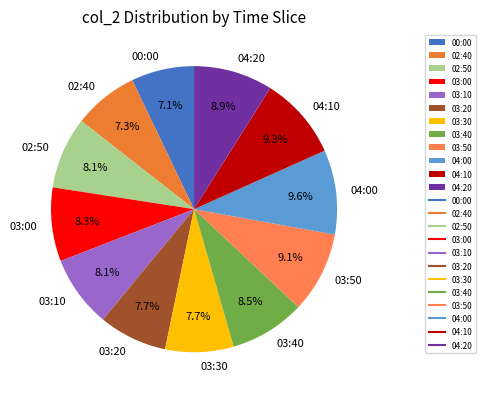

Do 04:10 and 00:00 together represent more than half of the pie?

No